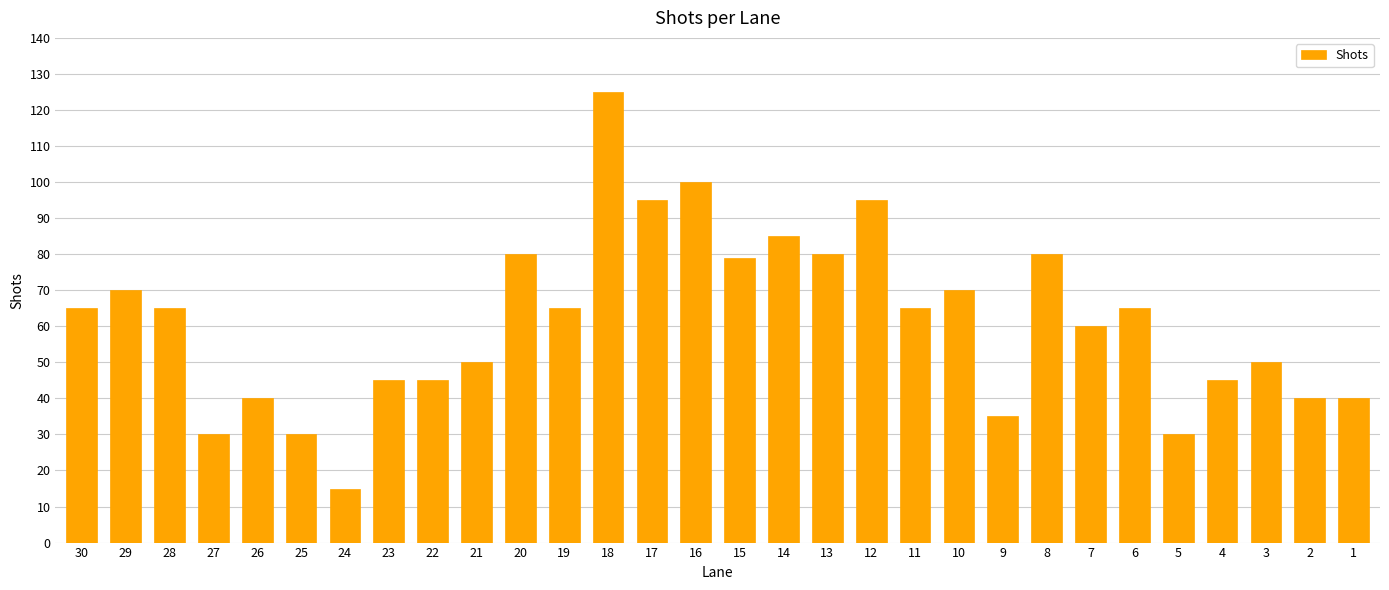

What is the change in value from 16 to 2?

-60